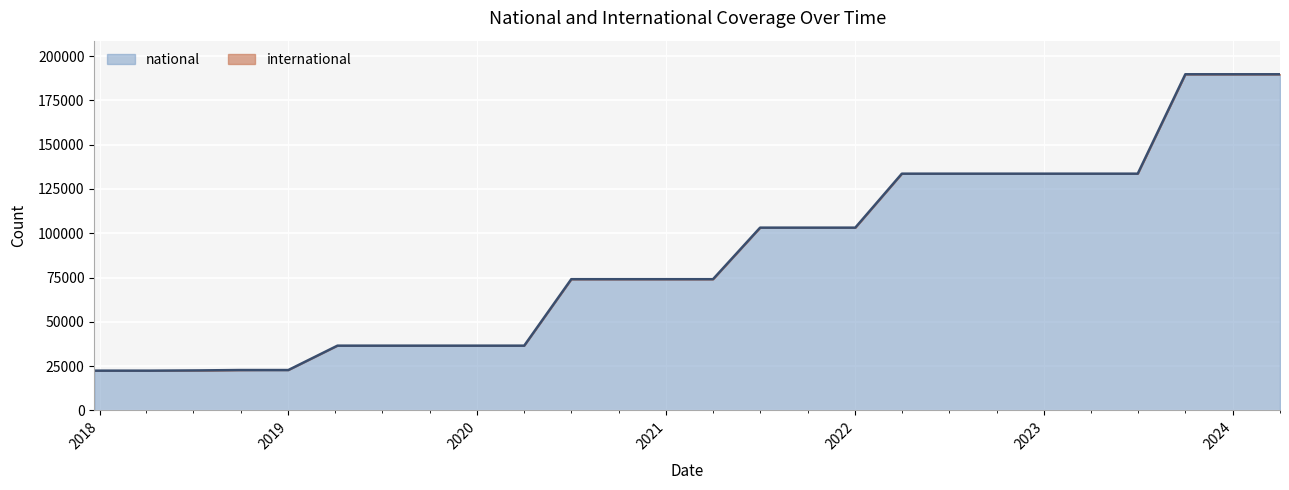

What is the sum of the values at 2022-10-01 and 2024-04-01?

323392